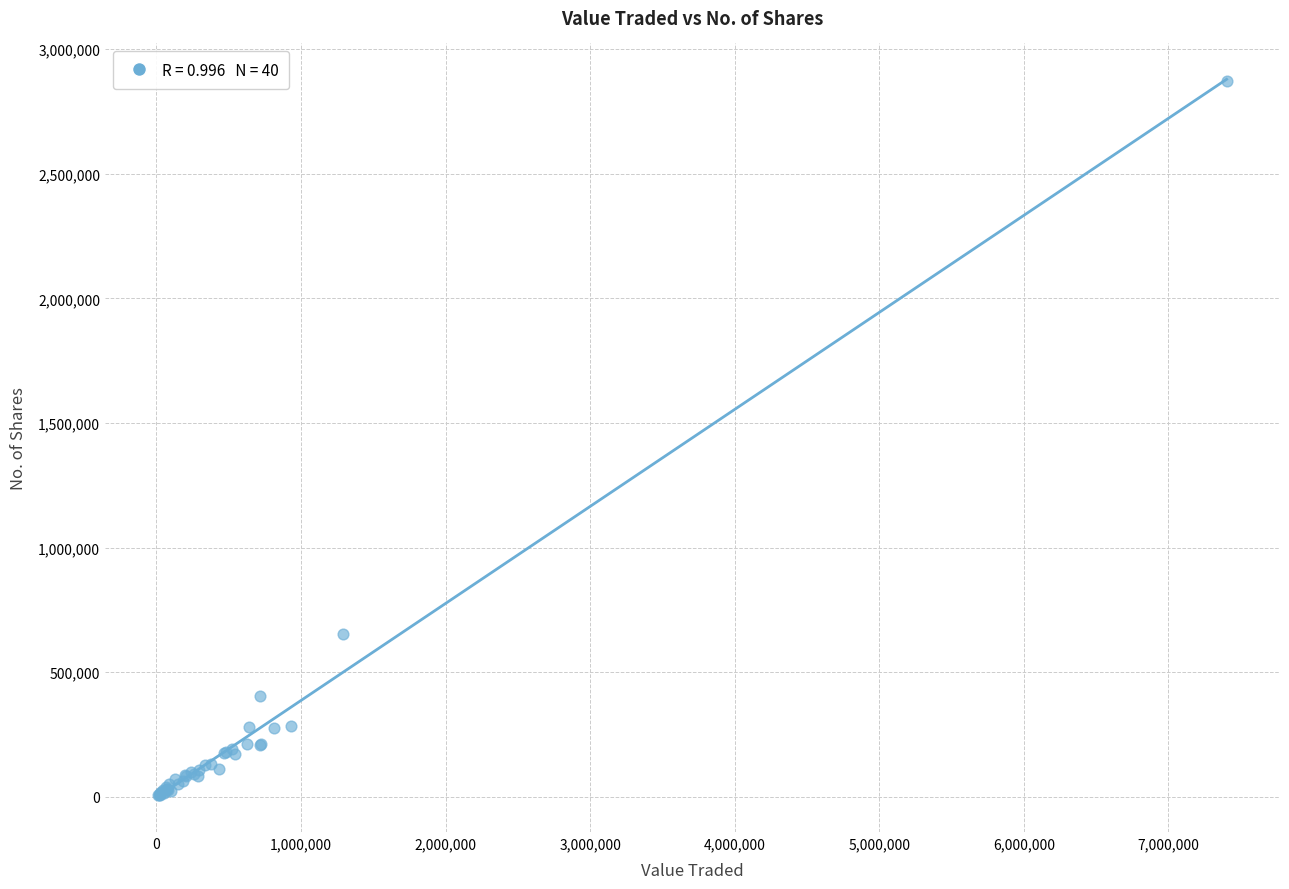

What Y value in the scatter plot is closest to 1440907?

653219